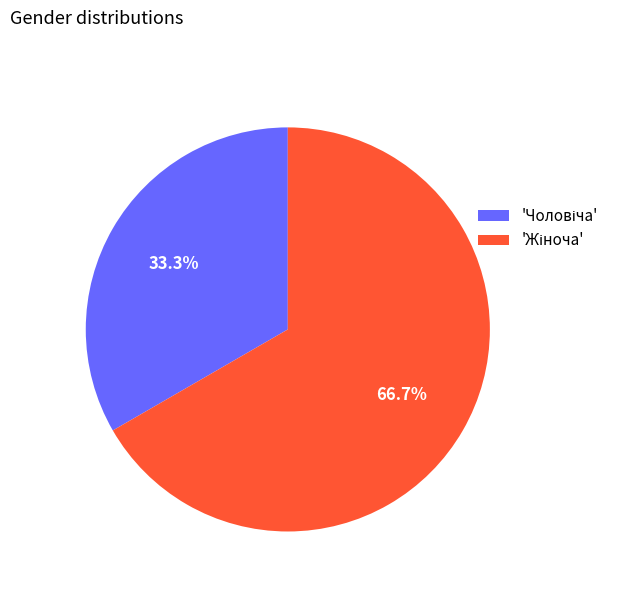

Is there a majority slice in this chart?

Yes